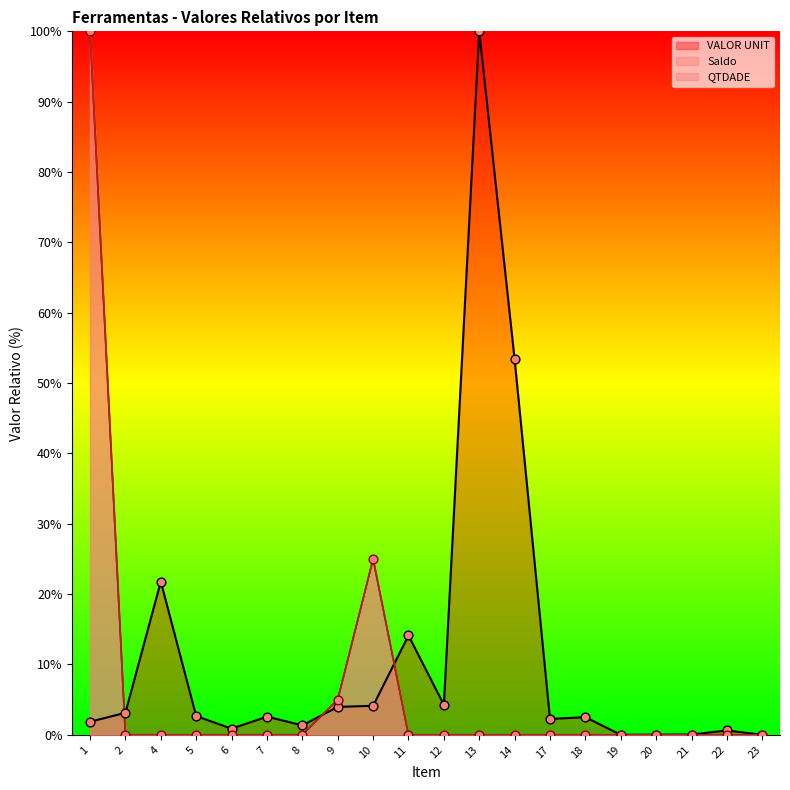

Which series has the largest Y range (max minus min)?

VALOR UNIT